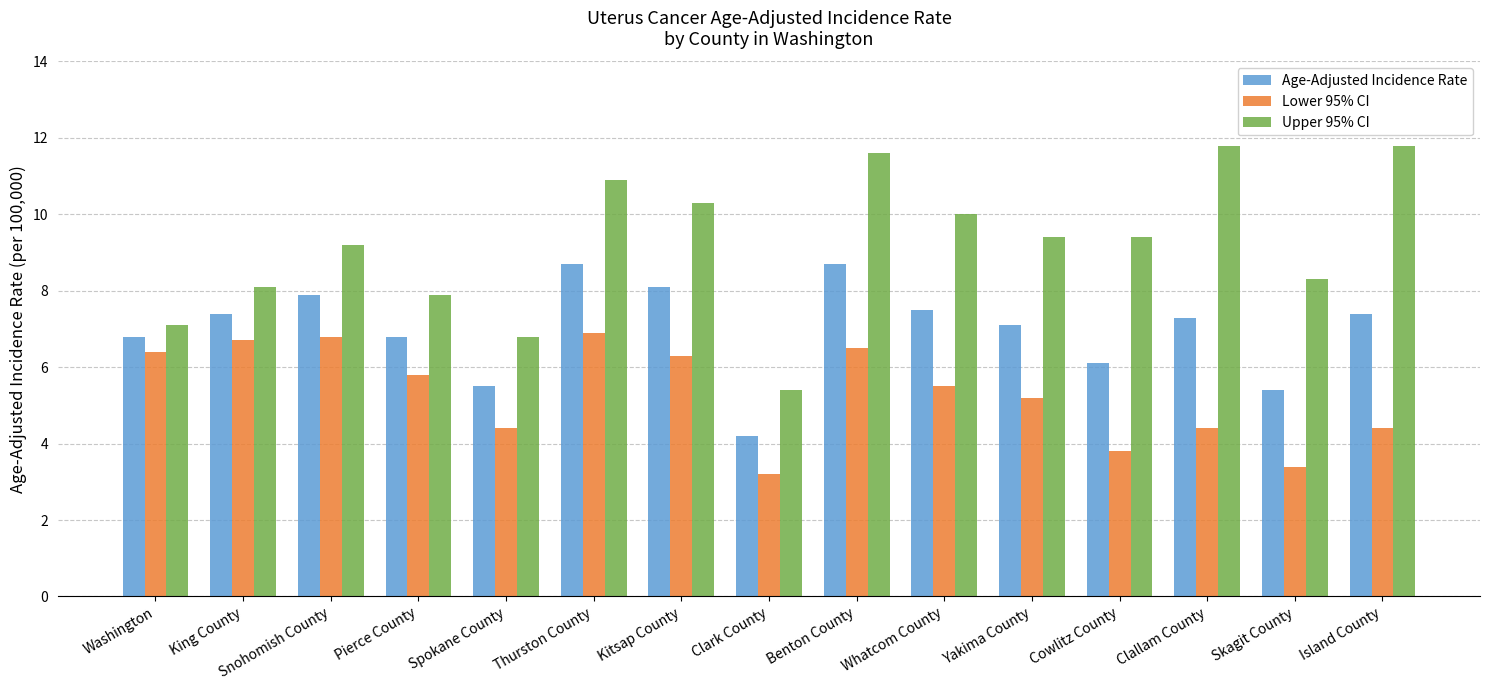

What is the value of the Age-Adjusted Incidence Rate bar at the 12th from the left?

6.1